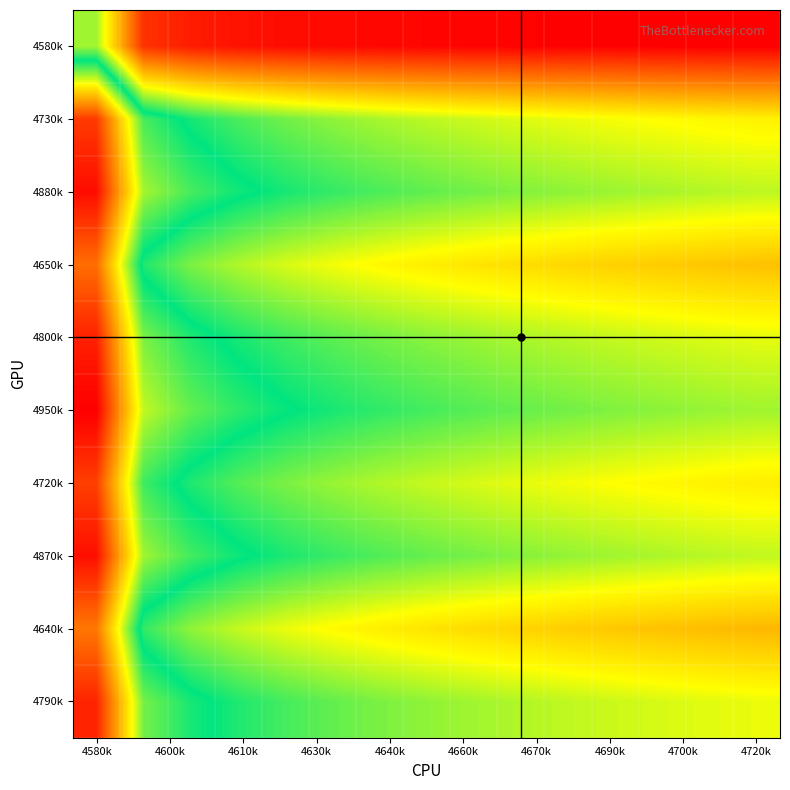

List the series in order of their peak value, lowest first.

4580k, 4640k, 4650k, 4720k, 4730k, 4790k, 4800k, 4870k, 4880k, 4950k